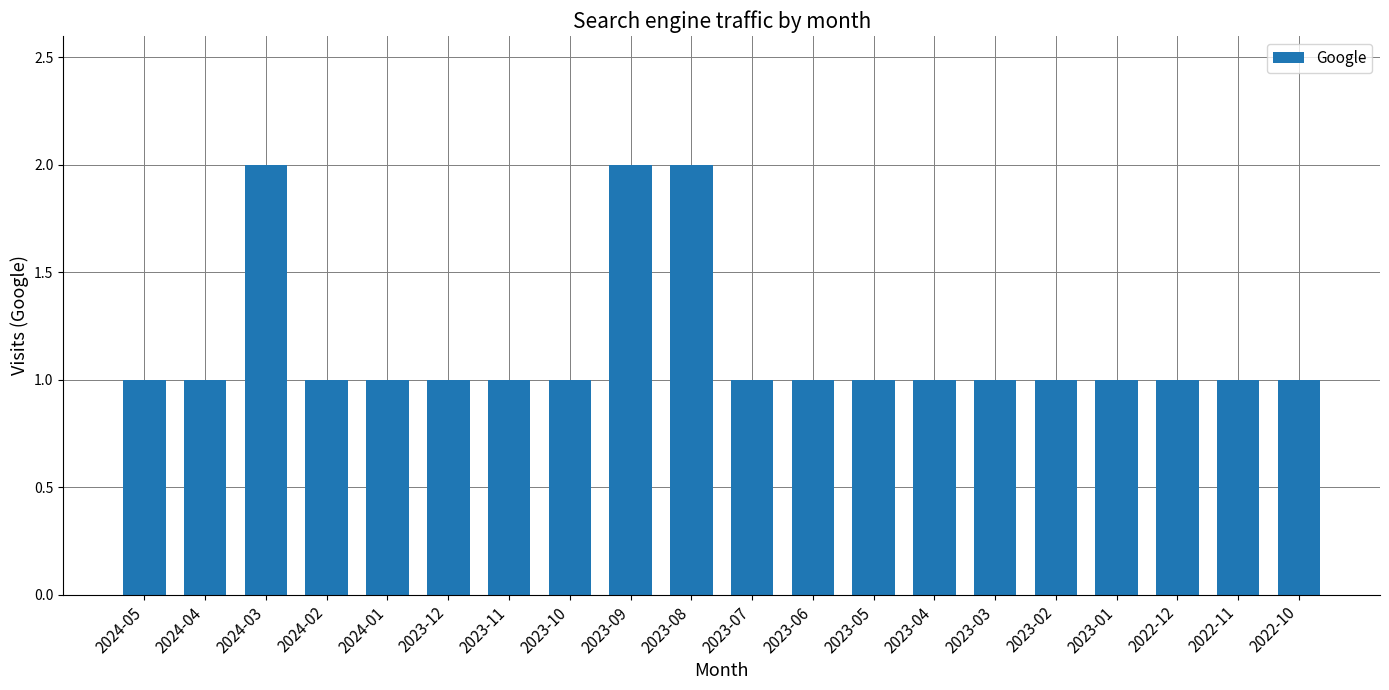

Approximately how many times larger is the value at 2022-10 compared to 2023-12?

1.0